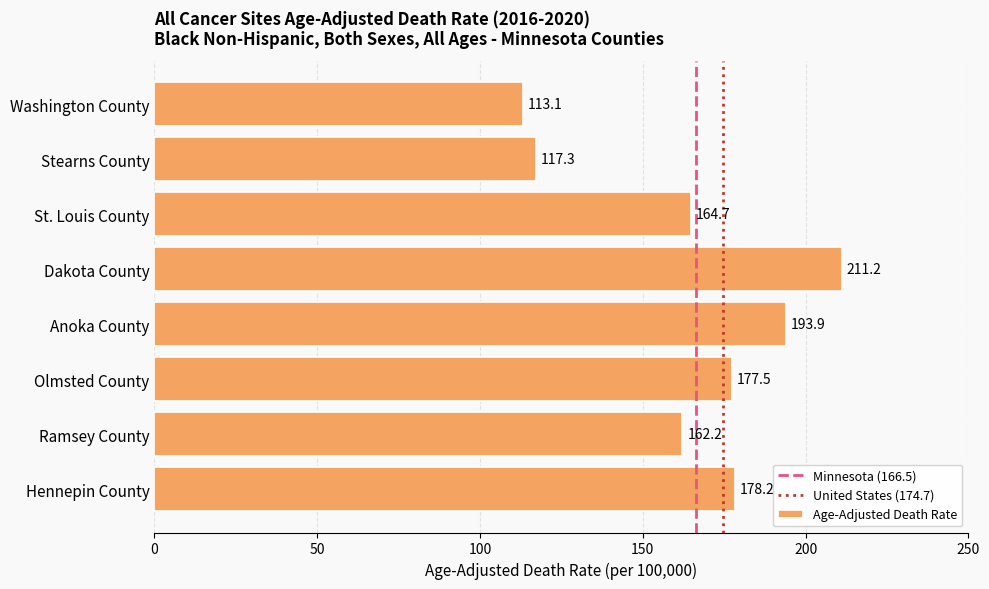

Rank the categories by value from lowest to highest.

Washington County, Stearns County, Ramsey County, St. Louis County, Olmsted County, Hennepin County, Anoka County, Dakota County